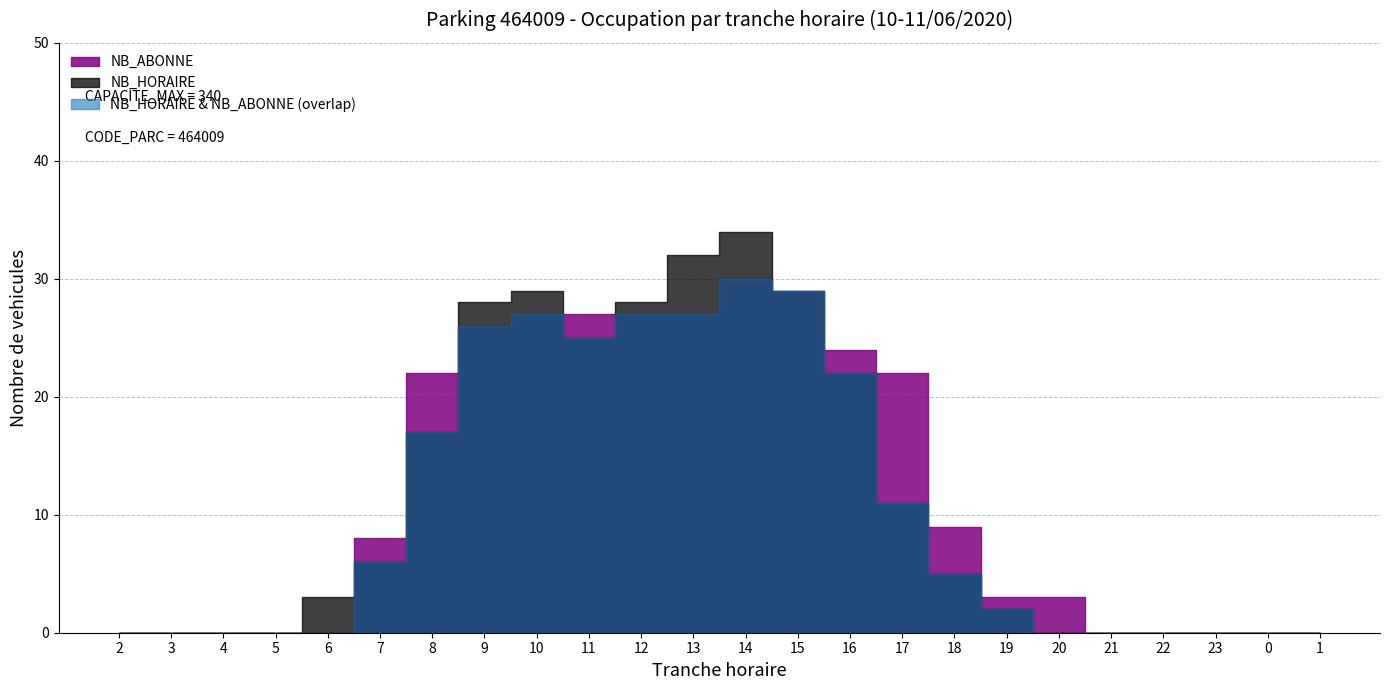

The NB_HORAIRE series shows 7 at 15. True or false?

False